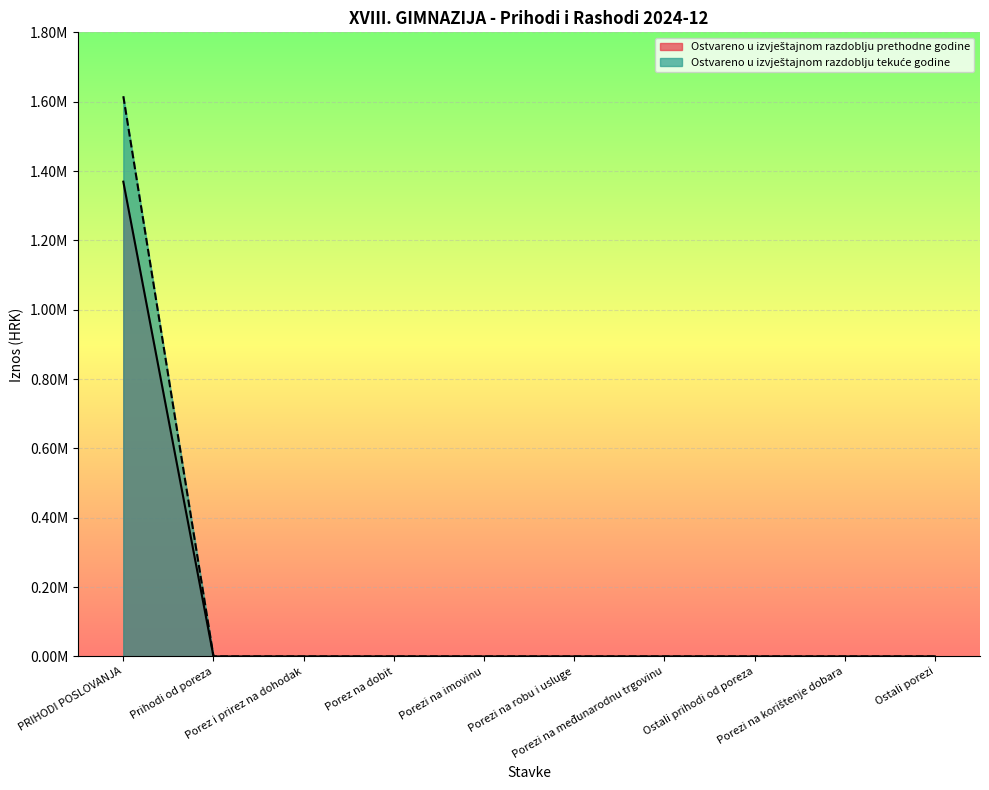

Rank the categories by Ostvareno u izvještajnom razdoblju prethodne godine value from lowest to highest.

Prihodi od poreza, Porez i prirez na dohodak, Porez na dobit, Porezi na imovinu, Porezi na robu i usluge, Porezi na međunarodnu trgovinu, Ostali prihodi od poreza, Porezi na korištenje dobara, Ostali porezi, PRIHODI POSLOVANJA